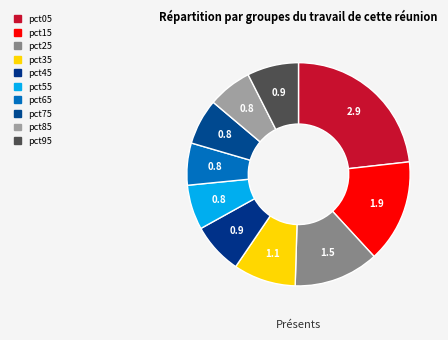

Which slice is the smallest?

pct65